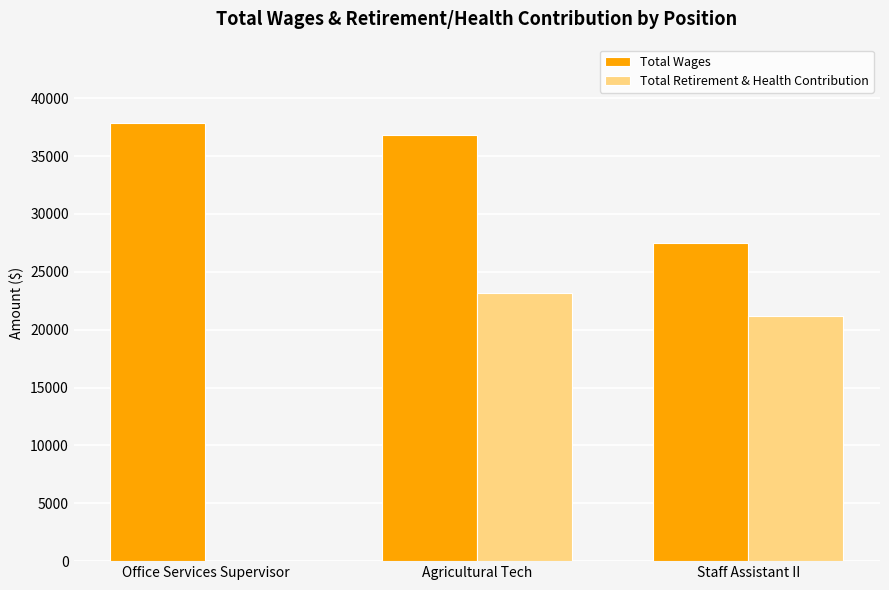

What is the total value across all series at Staff Assistant II?

48672